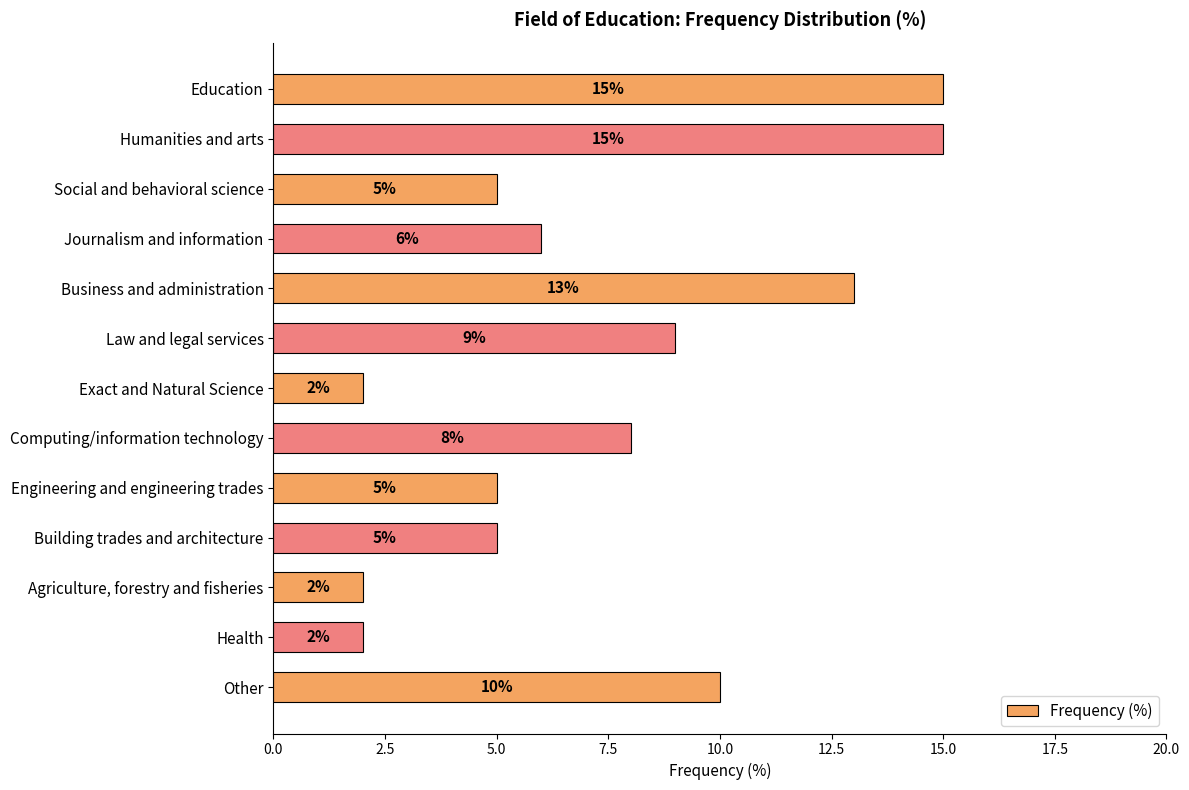

The chart shows a value of 15 at Humanities and arts. True or false?

True